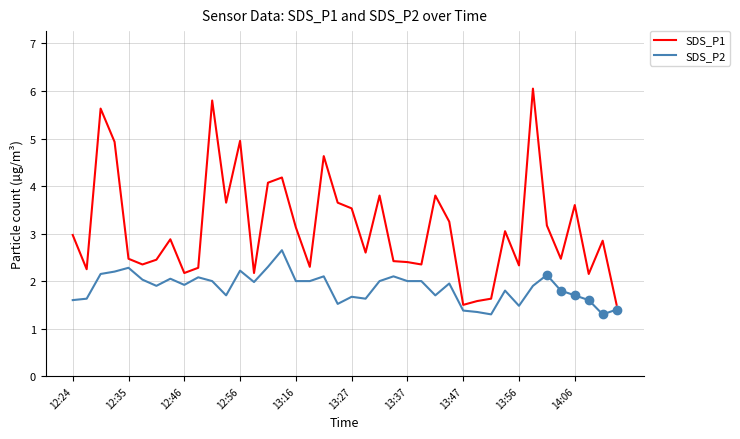

Is it true that SDS_P1 equals 3.4 at 13:56?

False